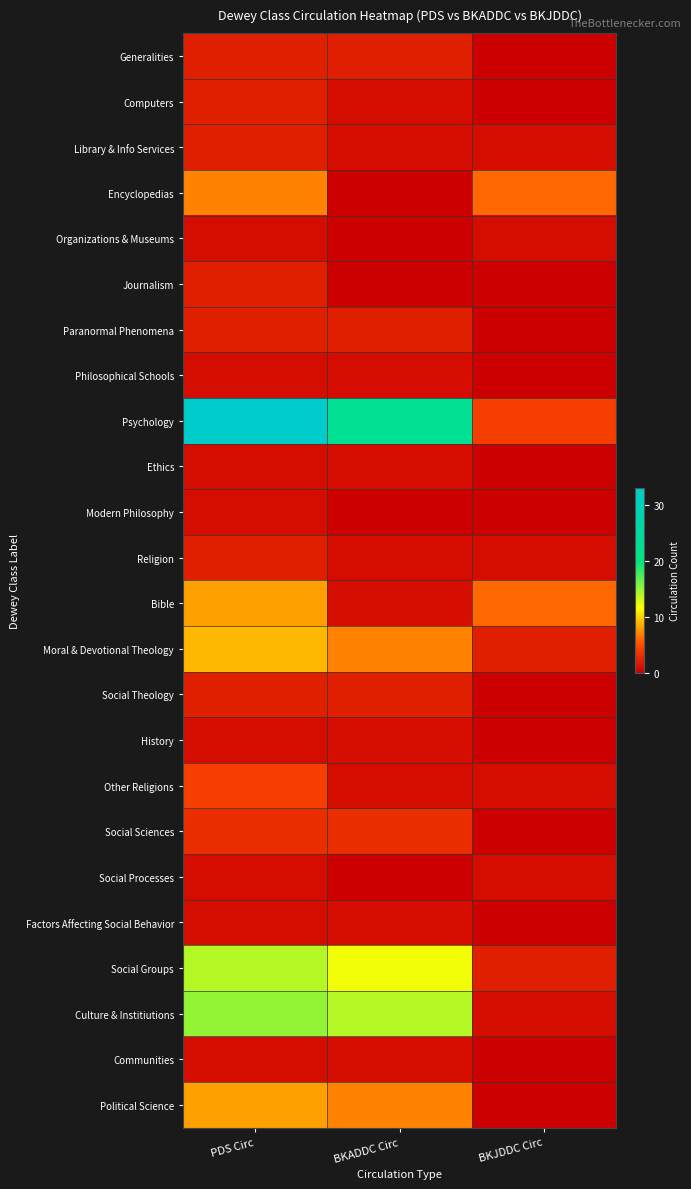

Reading left to right, transcribe all the data shown in this chart.

Generalities: PDS Circ=2	BKADDC Circ=2	BKJDDC Circ=0
Computers: PDS Circ=2	BKADDC Circ=1	BKJDDC Circ=0
Library & Info Services: PDS Circ=2	BKADDC Circ=1	BKJDDC Circ=1
Encyclopedias: PDS Circ=7	BKADDC Circ=0	BKJDDC Circ=6
Organizations & Museums: PDS Circ=1	BKADDC Circ=0	BKJDDC Circ=1
Journalism: PDS Circ=2	BKADDC Circ=0	BKJDDC Circ=0
Paranormal Phenomena: PDS Circ=2	BKADDC Circ=2	BKJDDC Circ=0
Philosophical Schools: PDS Circ=1	BKADDC Circ=1	BKJDDC Circ=0
Psychology: PDS Circ=33	BKADDC Circ=23	BKJDDC Circ=4
Ethics: PDS Circ=1	BKADDC Circ=1	BKJDDC Circ=0
Modern Philosophy: PDS Circ=1	BKADDC Circ=0	BKJDDC Circ=0
Religion: PDS Circ=2	BKADDC Circ=1	BKJDDC Circ=1
Bible: PDS Circ=8	BKADDC Circ=1	BKJDDC Circ=6
Moral & Devotional Theology: PDS Circ=9	BKADDC Circ=7	BKJDDC Circ=2
Social Theology: PDS Circ=2	BKADDC Circ=2	BKJDDC Circ=0
History: PDS Circ=1	BKADDC Circ=1	BKJDDC Circ=0
Other Religions: PDS Circ=4	BKADDC Circ=1	BKJDDC Circ=1
Social Sciences: PDS Circ=3	BKADDC Circ=3	BKJDDC Circ=0
Social Processes: PDS Circ=1	BKADDC Circ=0	BKJDDC Circ=1
Factors Affecting Social Behavior: PDS Circ=1	BKADDC Circ=1	BKJDDC Circ=0
Social Groups: PDS Circ=14	BKADDC Circ=12	BKJDDC Circ=2
Culture & Institiutions: PDS Circ=15	BKADDC Circ=14	BKJDDC Circ=1
Communities: PDS Circ=1	BKADDC Circ=1	BKJDDC Circ=0
Political Science: PDS Circ=8	BKADDC Circ=7	BKJDDC Circ=0